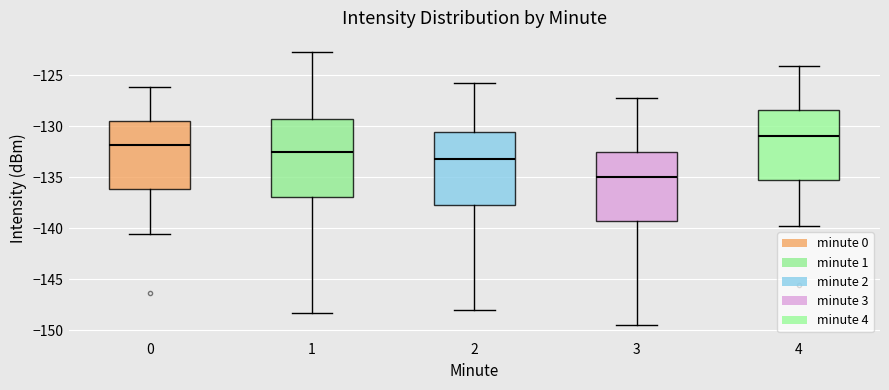

Reading left to right, transcribe this box plot: for each box, give where its median line is, the range the box spans, and where its two whiskers end, as read against the y-axis. The values are not printed on the chart, so give them approximately, as read against the axis.

0: median -132.0, box -136.0 to -129.5, whiskers -140.5 to -126.0
1: median -132.5, box -137.0 to -129.5, whiskers -148.5 to -122.5
2: median -133.0, box -137.5 to -130.5, whiskers -148.0 to -126.0
3: median -135.0, box -139.5 to -132.5, whiskers -149.5 to -127.0
4: median -131.0, box -135.0 to -128.5, whiskers -140.0 to -124.0